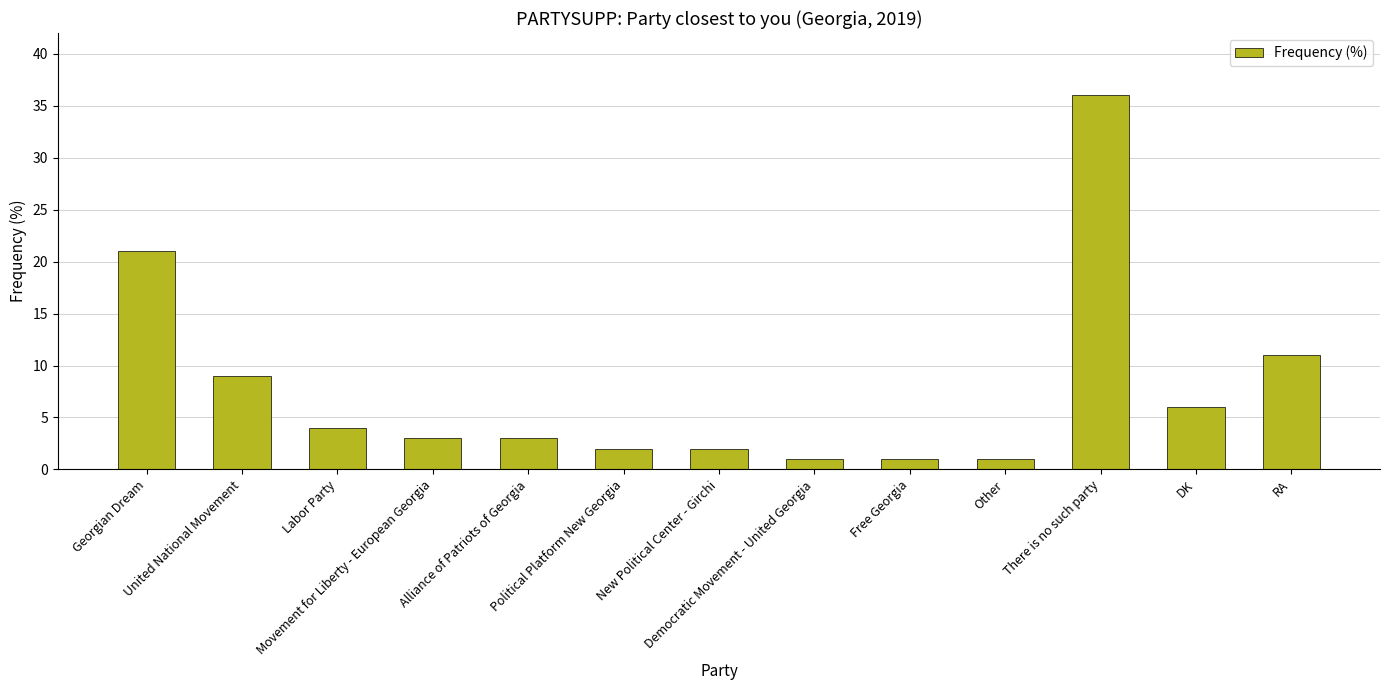

Reading left to right, transcribe all the data shown in this chart.

21	9	4	3	3	2	2	1	1	1	36	6	11